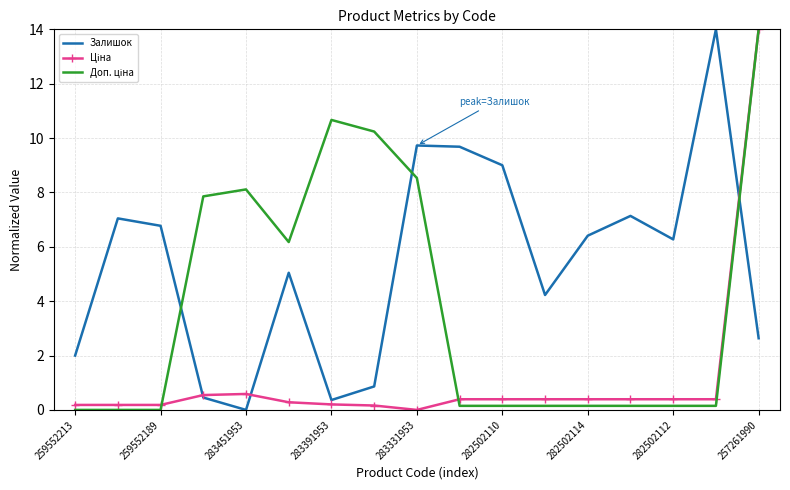

What is the greatest value displayed?

14.0